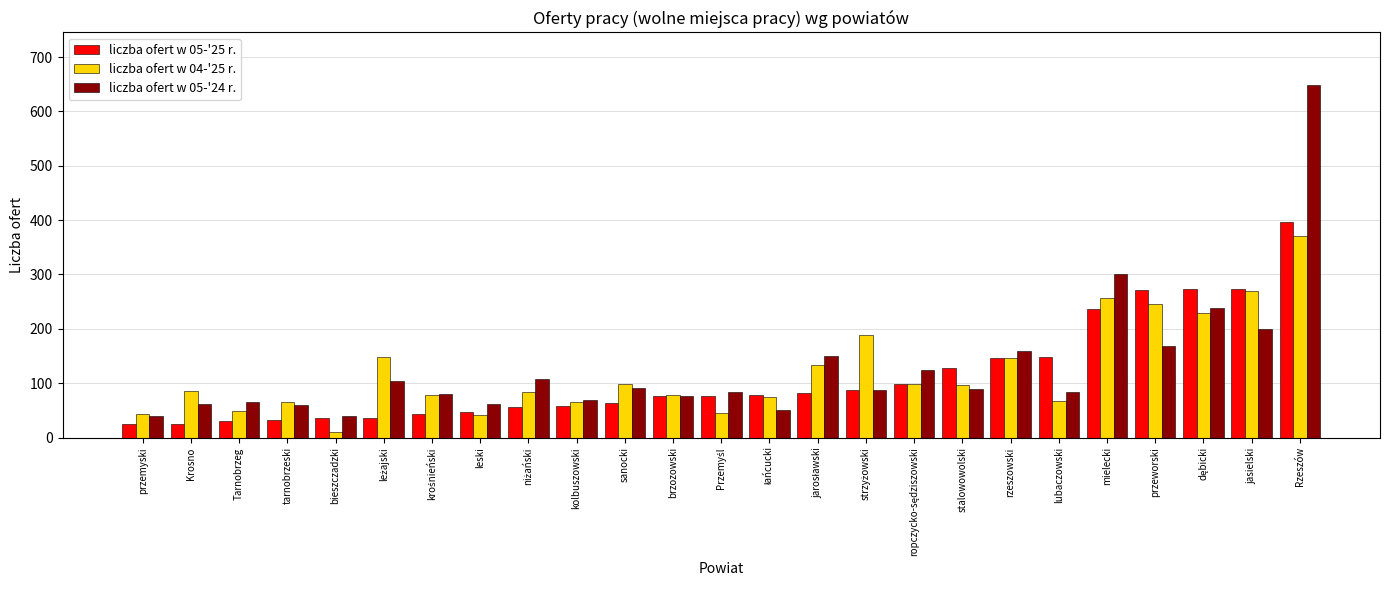

At which category is the sum across all series the highest?

Rzeszów